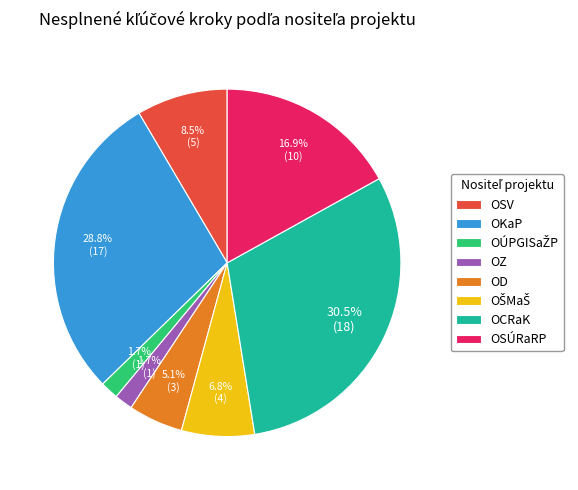

Which has a higher value, OKaP or OD?

OKaP